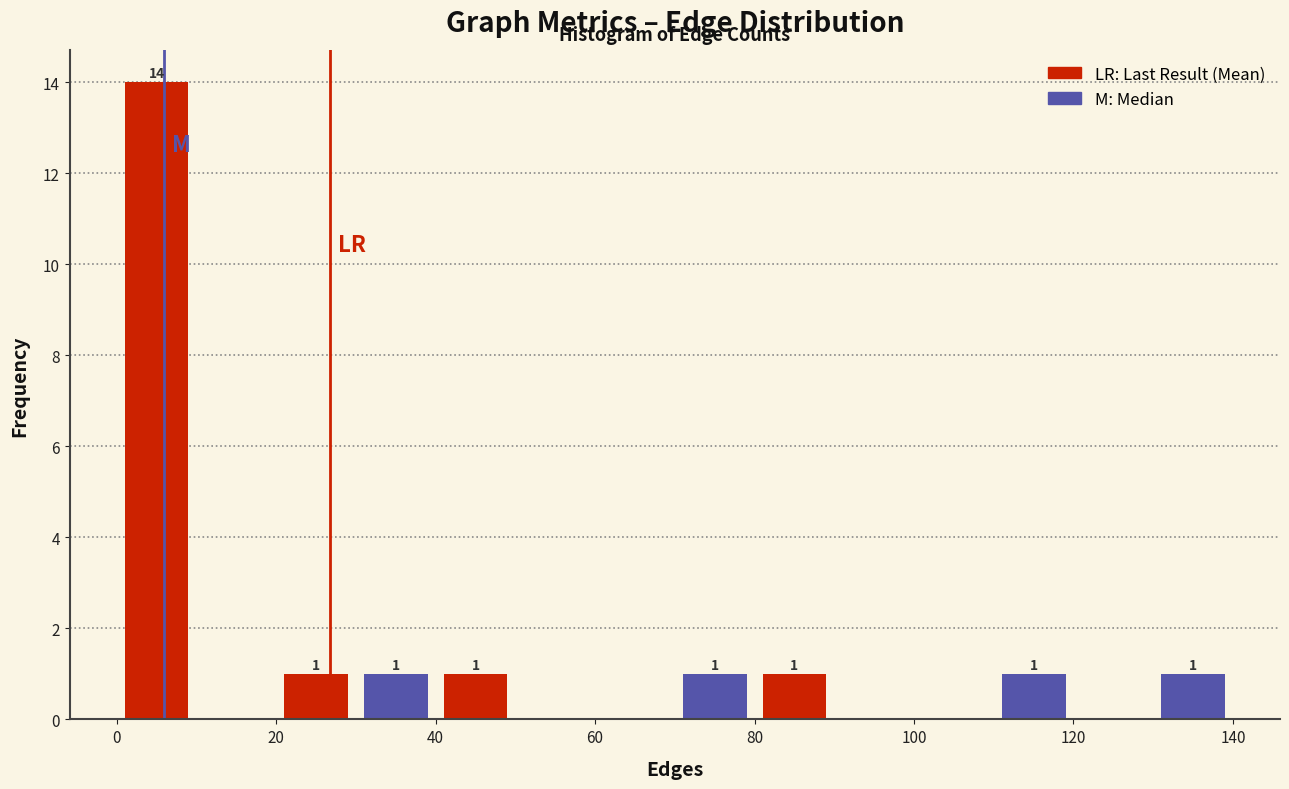

Over which range of the x-axis is the bar tallest?

0 to 10